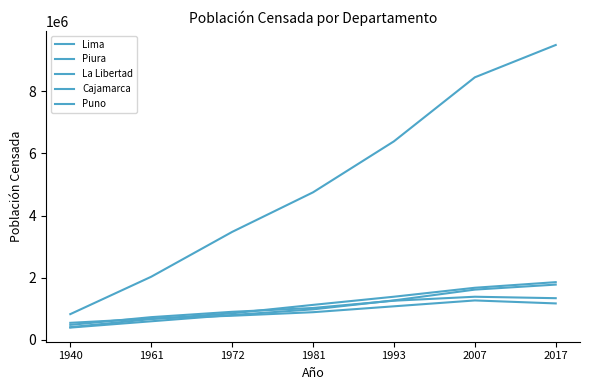

The value of Puno at 2017 is 482402. True or false?

False